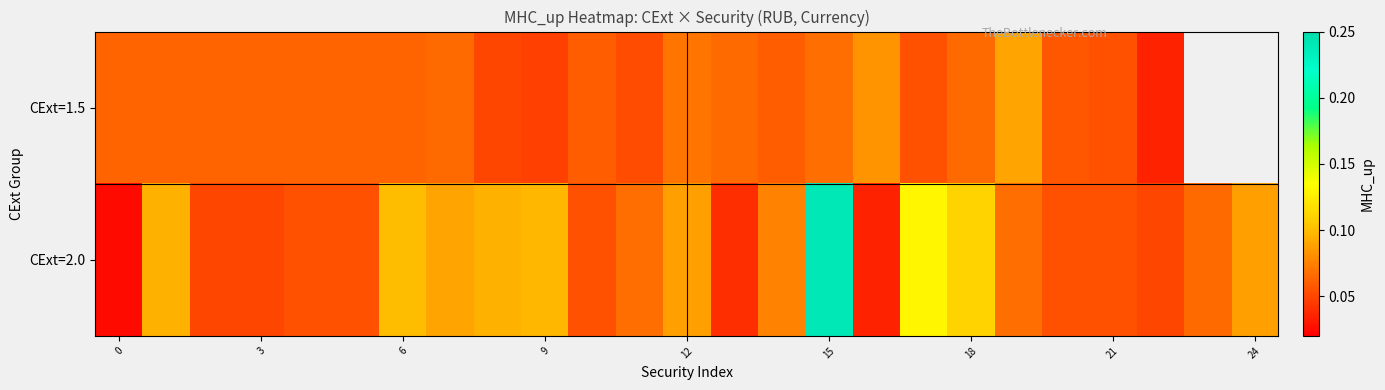

How many values in CExt=1.5 are above zero?

23